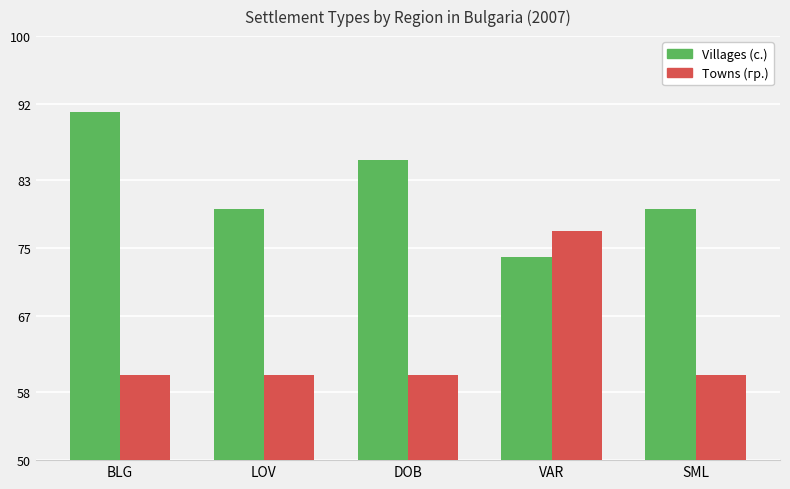

List the series in order of their peak value, lowest first.

Towns (гр.), Villages (с.)